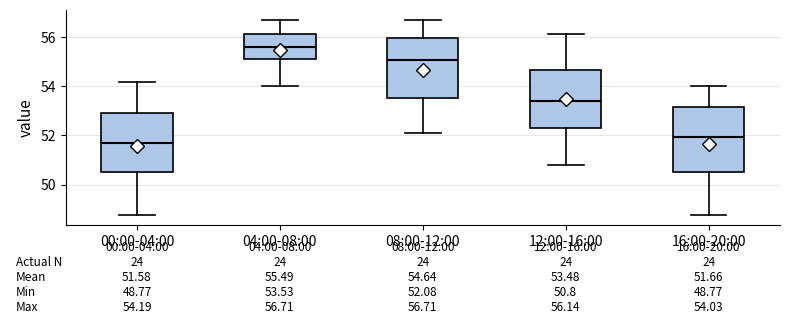

Which box is the tallest, from its lower edge to its upper edge?

16:00-20:00